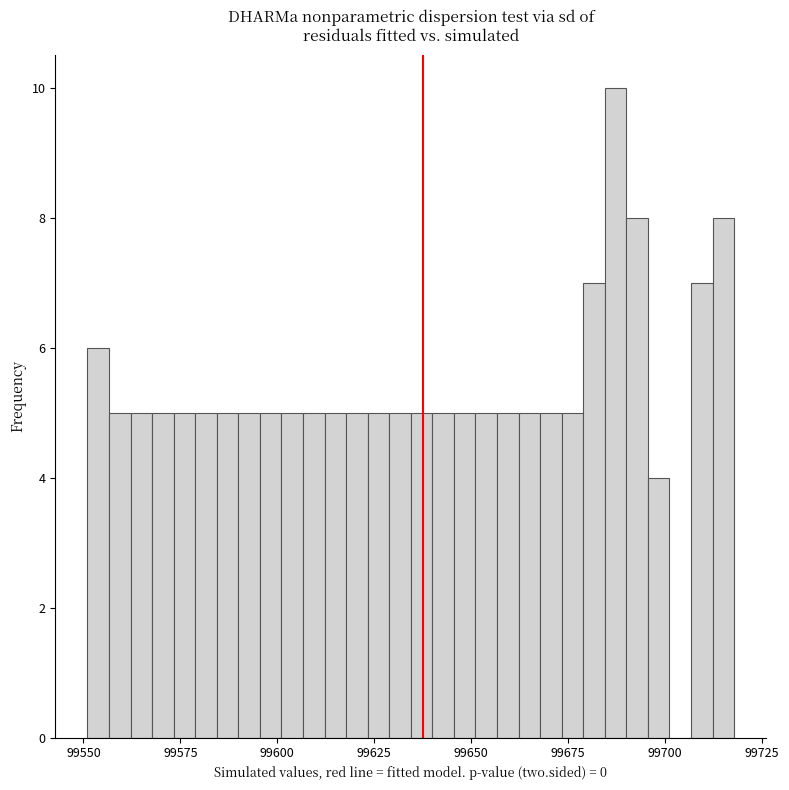

Around what value on the x-axis is the tallest bar? Give the approximate position of its centre, as read against the axis.

99685